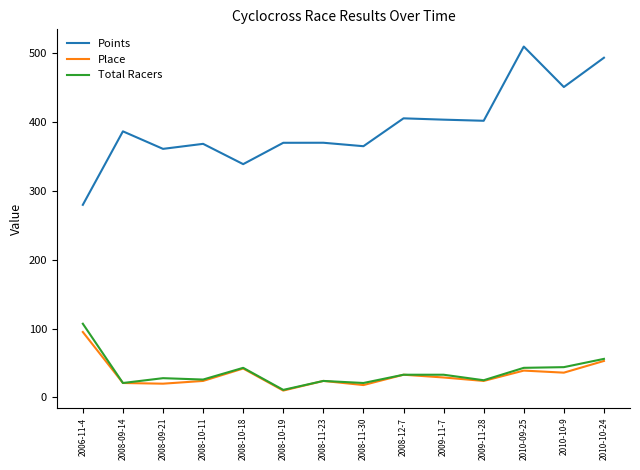

Which series has the largest total across all categories?

Points